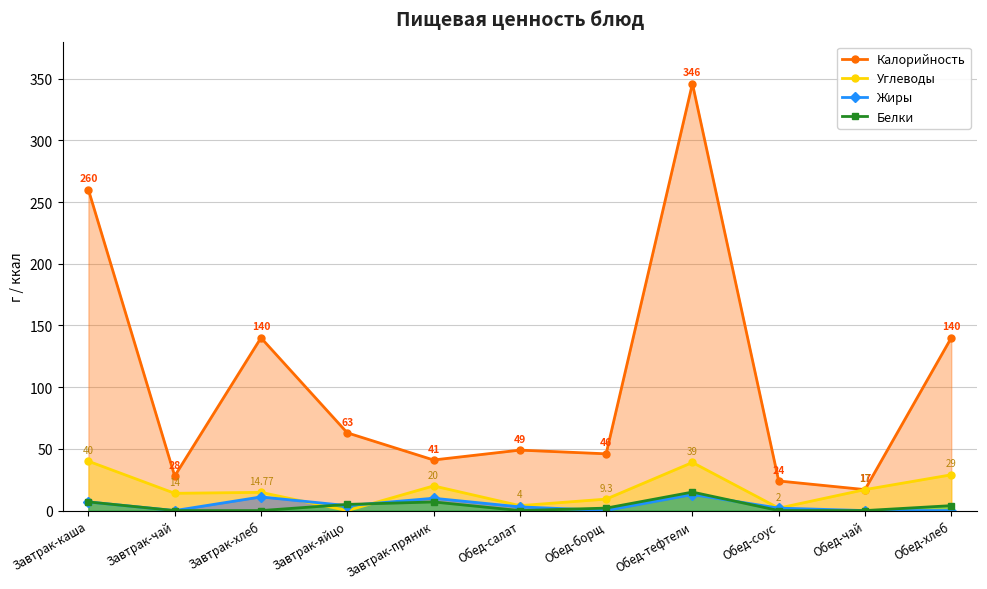

What position from the right is Обед-соус?

3